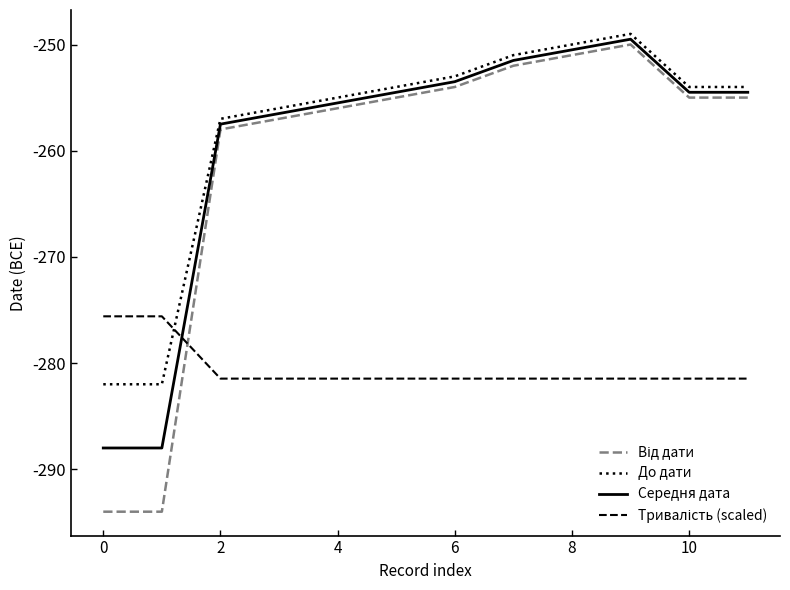

What is the minimum value shown in the chart?

-294.0